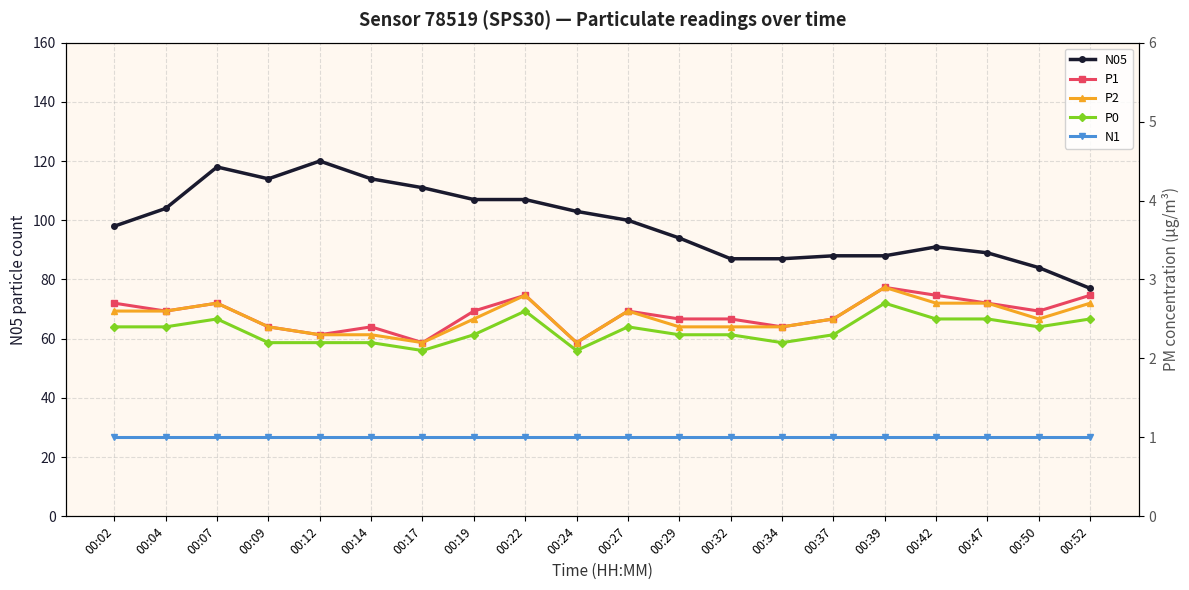

Is it true that P1 equals 2.4 at 00:09?

True